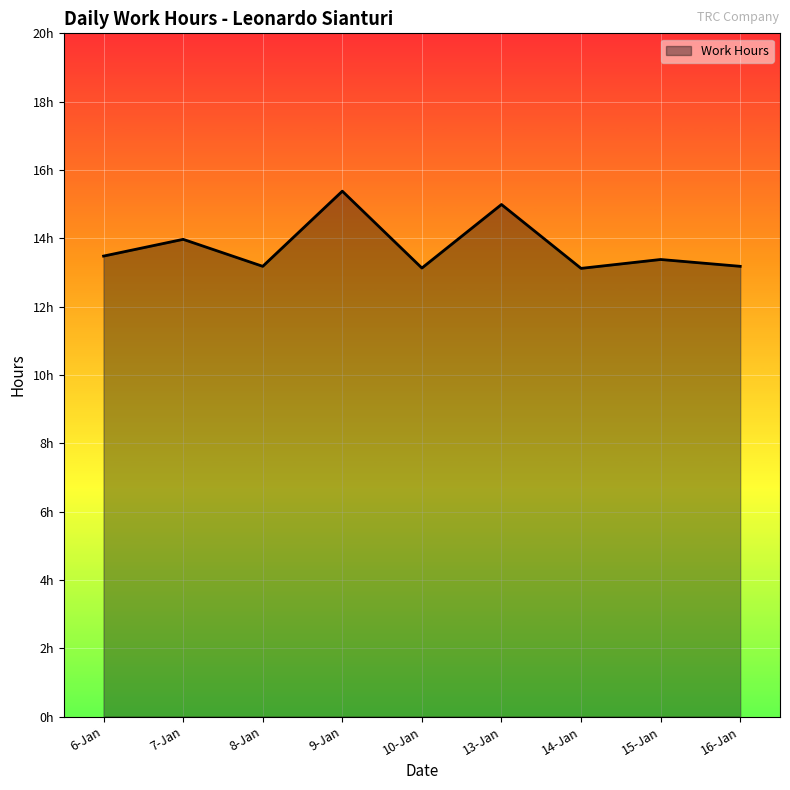

True or false: the data shows 4.0 at 16-Jan.

False